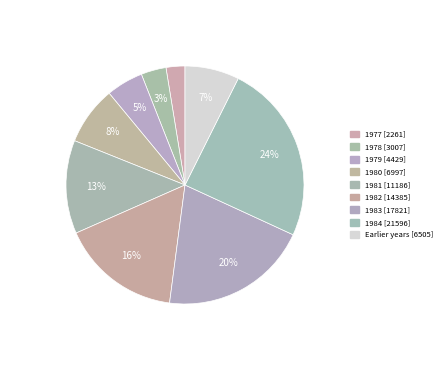

Count the number of slices in the pie.

9